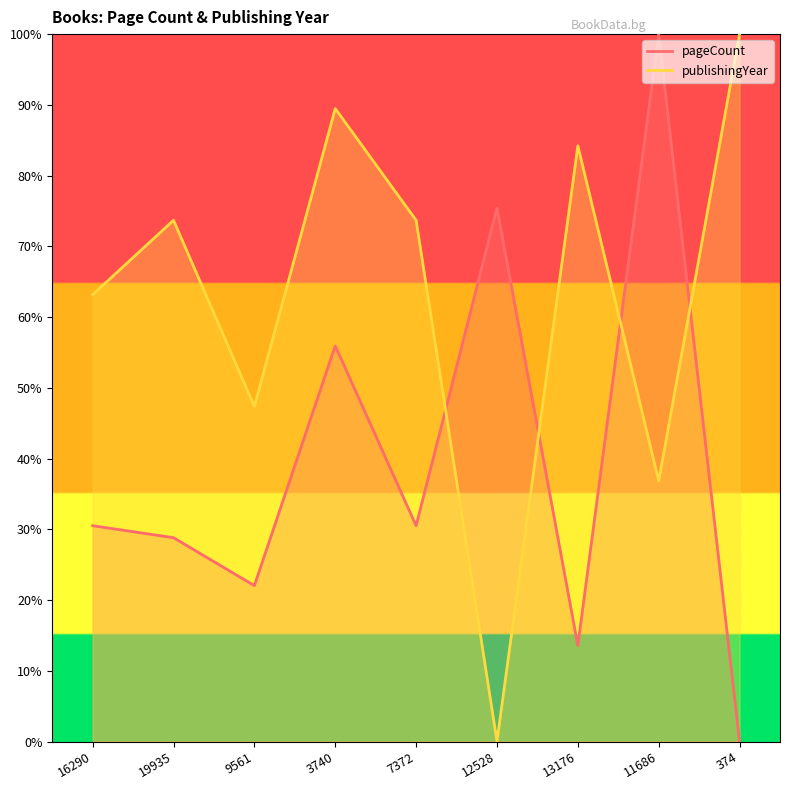

How many interior local peaks does the publishingYear series have?

3